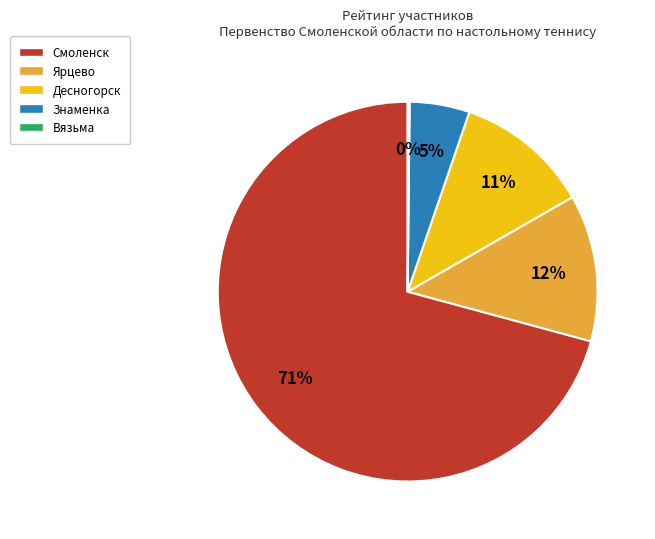

To the nearest percent, what is the average slice percentage?

20%